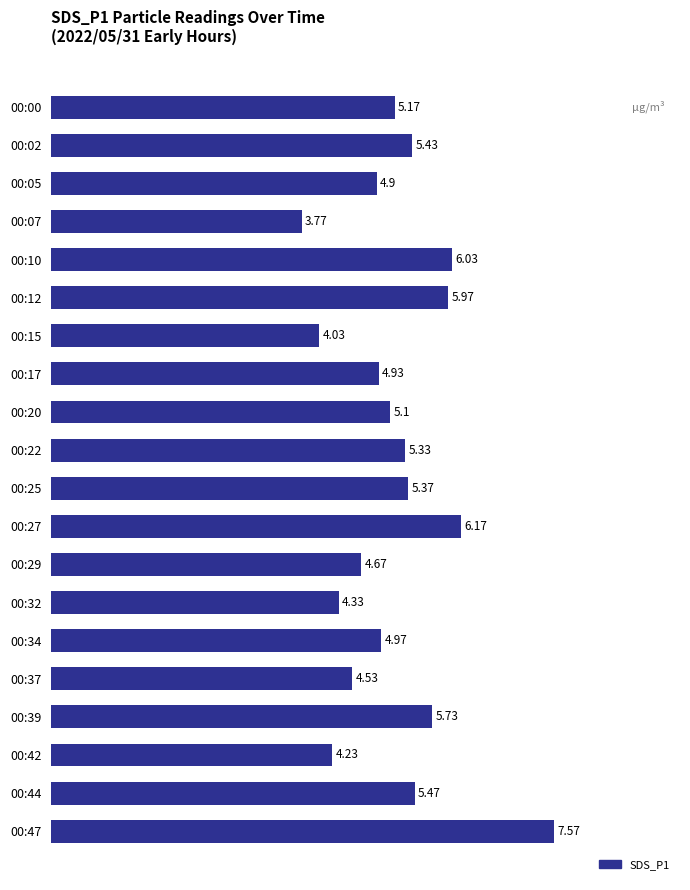

What is the greatest value displayed?

7.6